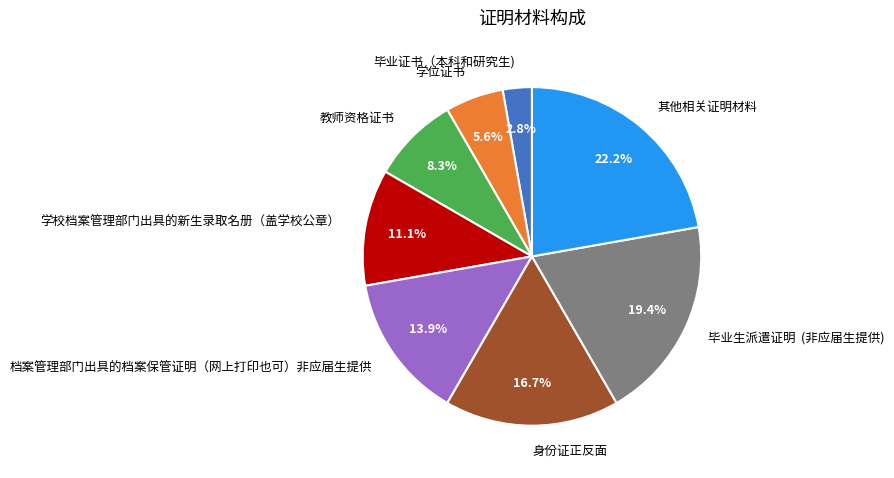

To the nearest percent, what is the combined percentage of 学校档案管理部门出具的新生录取名册（盖学校公章） and 身份证正反面?

28%